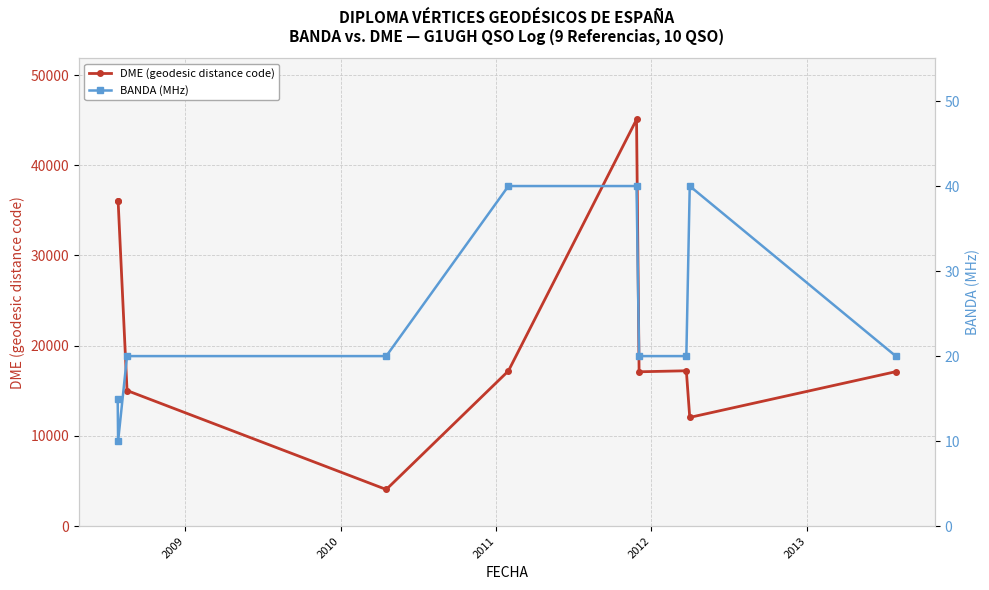

True or false: DME (geodesic distance code) has more than 0 points higher than both neighbors.

True